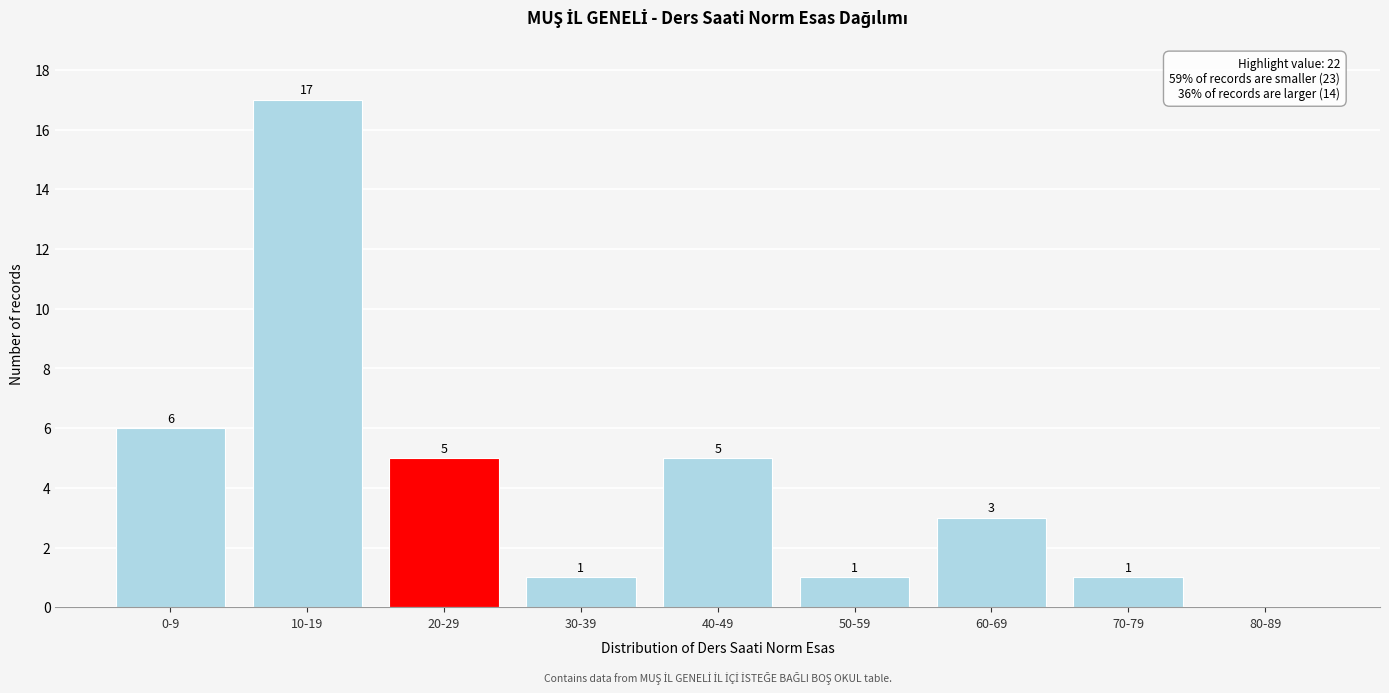

Reading right to left, extract all data points from this chart.

80-89=0	70-79=1	60-69=3	50-59=1	40-49=5	30-39=1	20-29=5	10-19=17	0-9=6